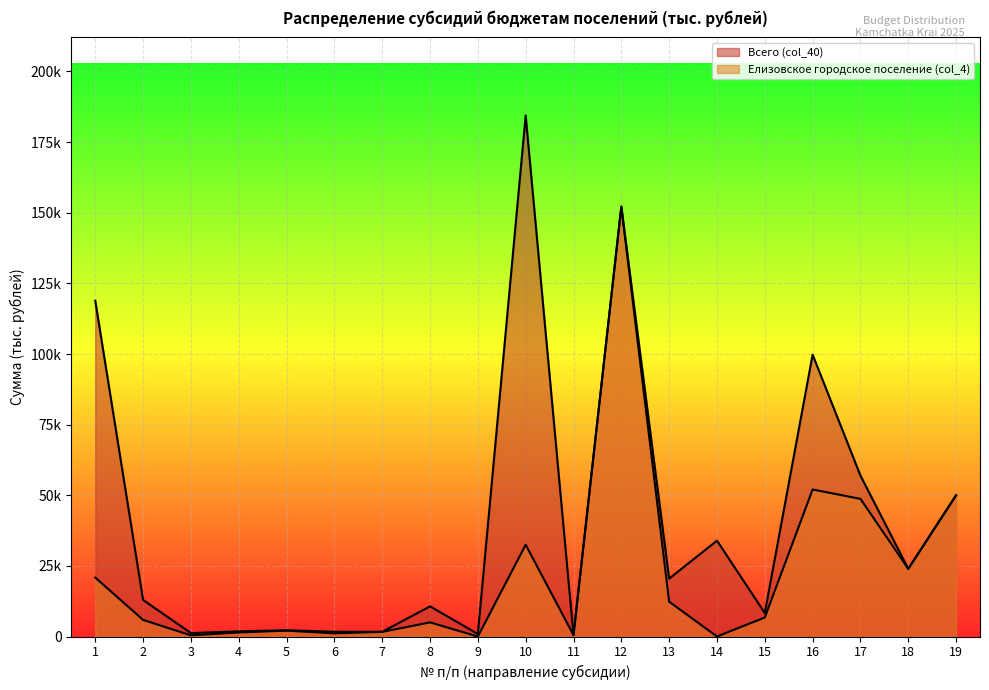

What is the difference between the Всего (col_40) values at 1 and 15?

110515.5